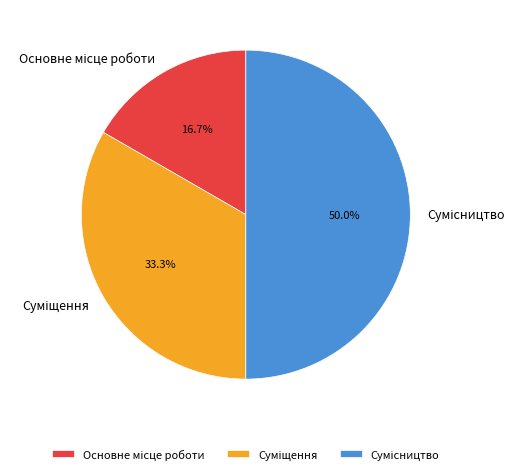

How many segments does this pie chart have?

3